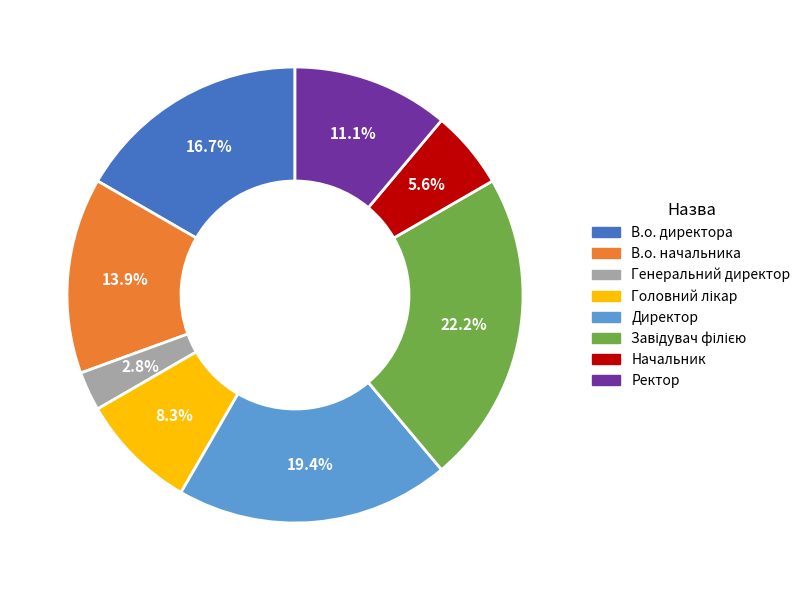

What portion of the pie excludes В.о. начальника?

86.1%